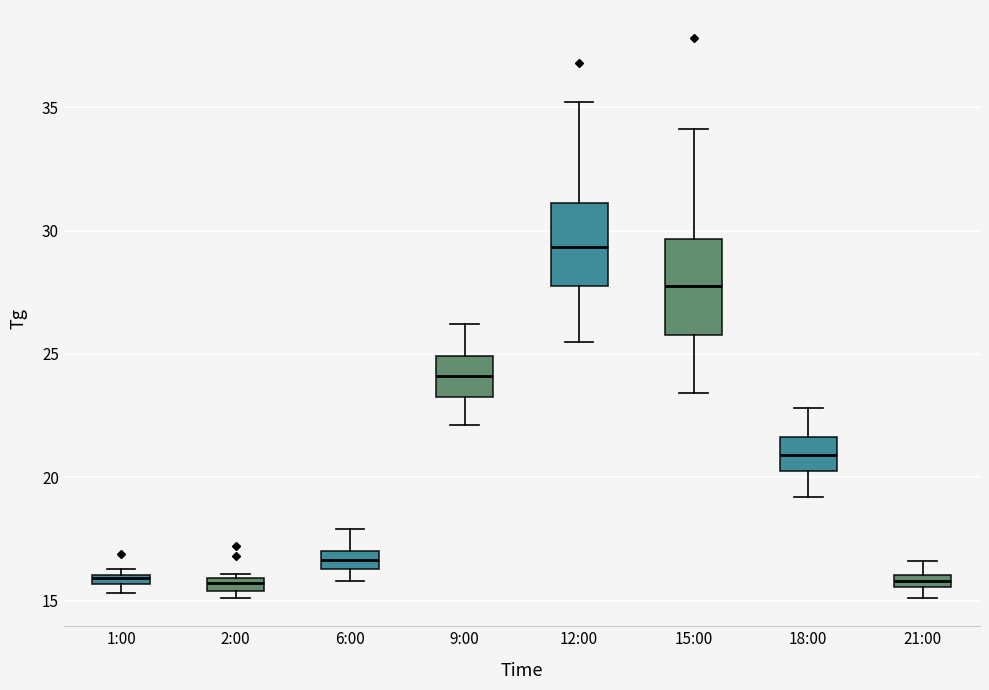

Where is the lower edge of the box for 2:00 on the y-axis? The values are not printed on the chart, so give them approximately, as read against the axis.

15.5